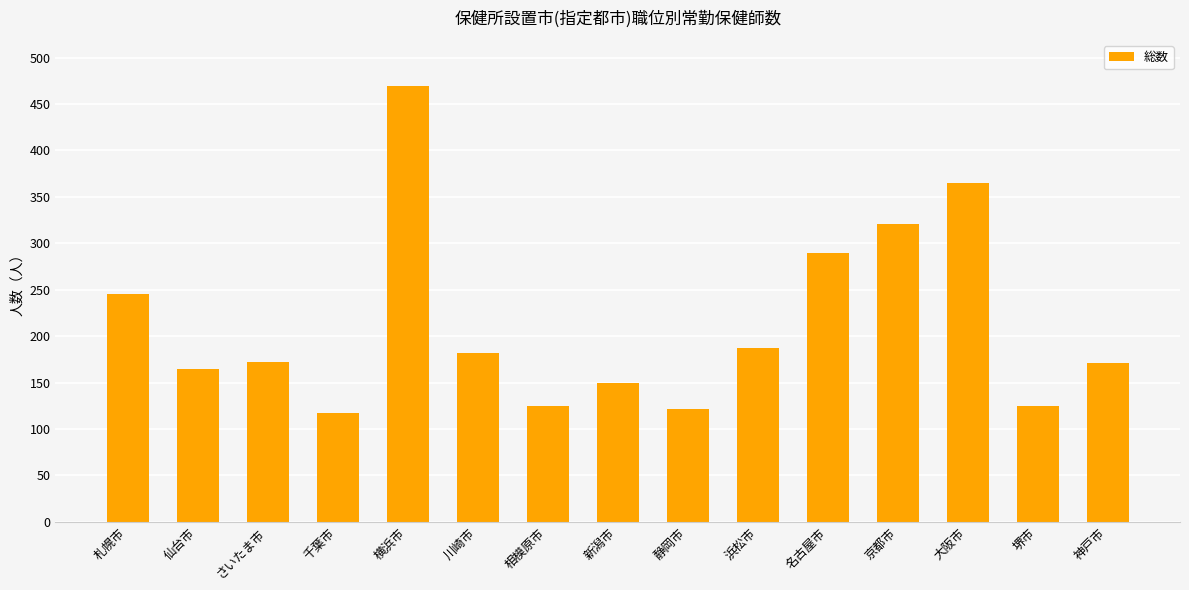

What is the difference between the values at 横浜市 and 新潟市?

320